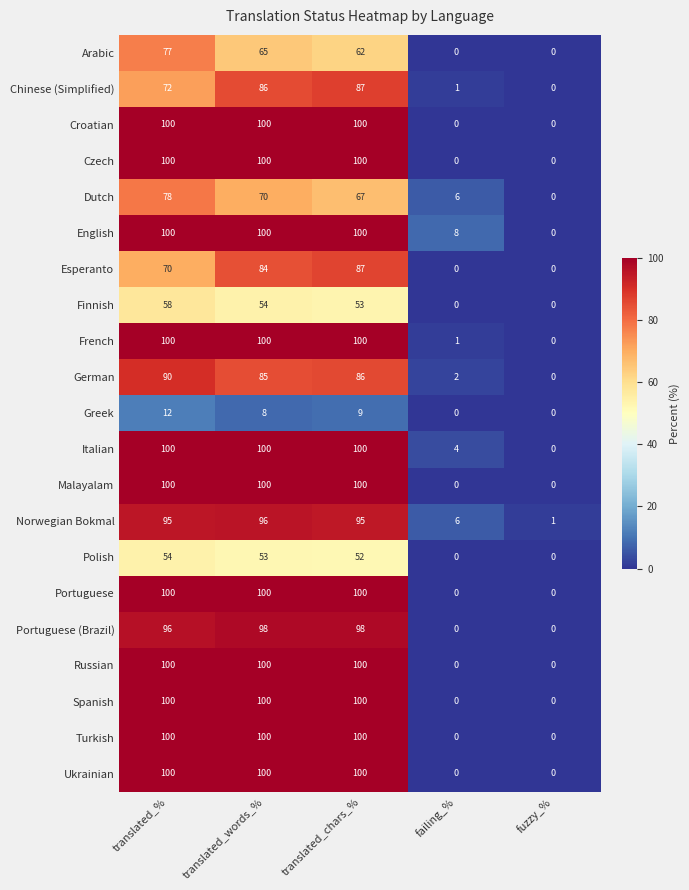

What is the difference between the maximum and minimum values in the Esperanto series?

87